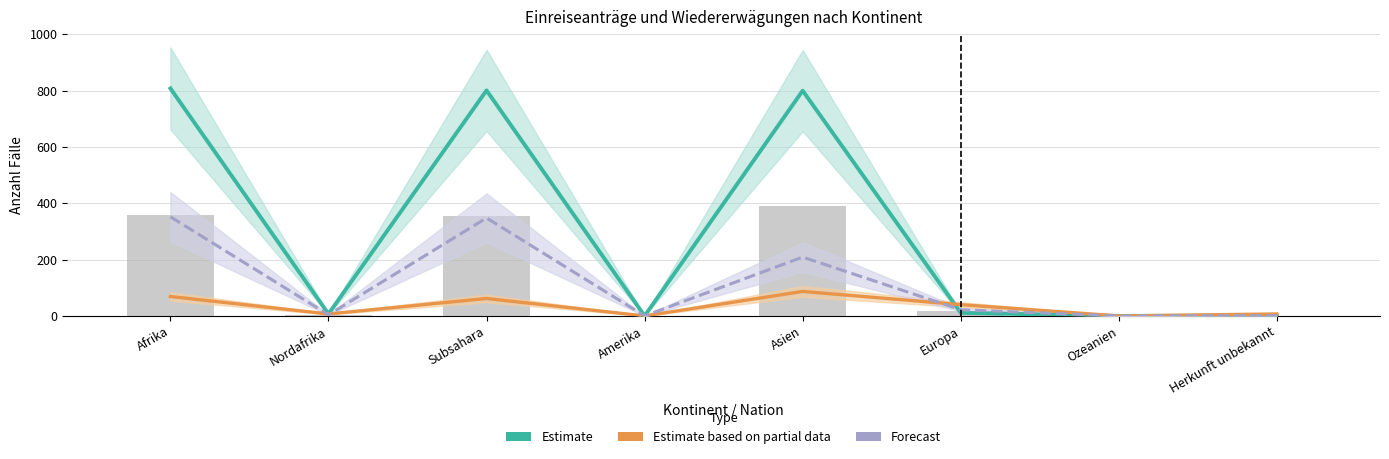

The value of Estimate based on partial data (Wiedererwägungen) at Herkunft unbekannt is 7. True or false?

True